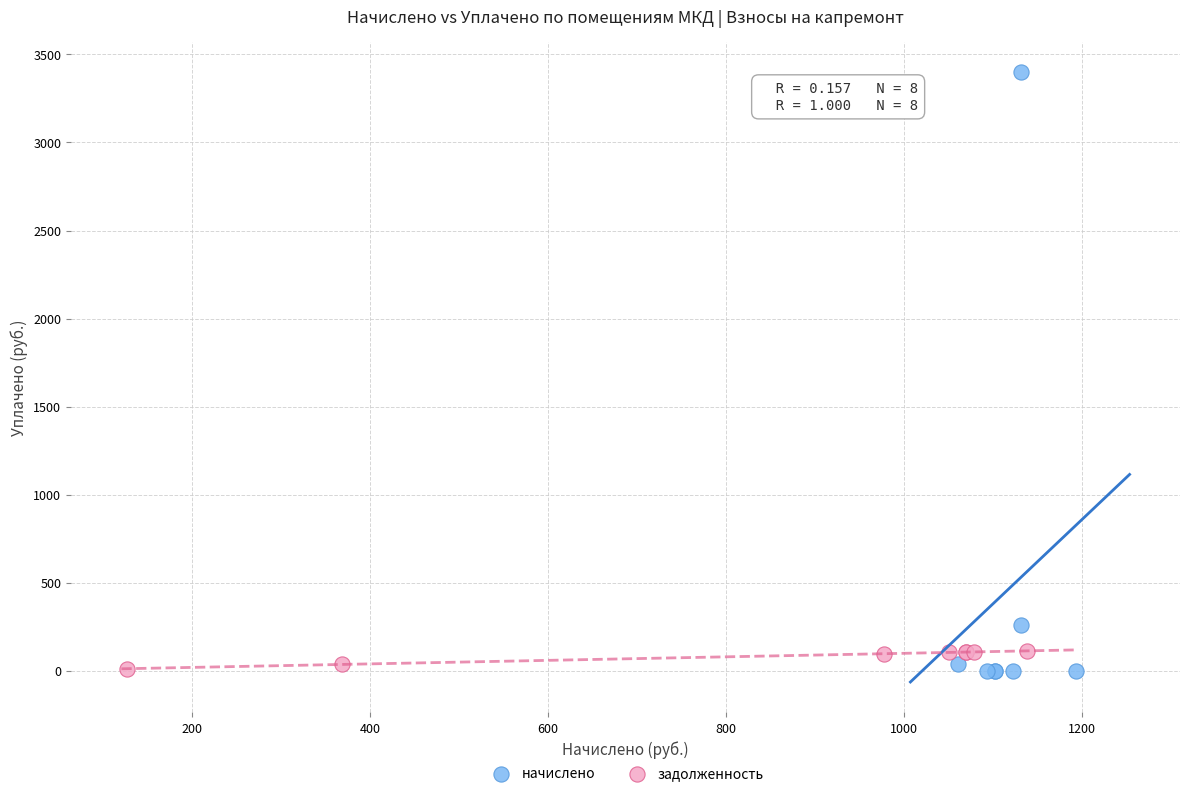

Which series reaches the maximum Y coordinate?

начислено